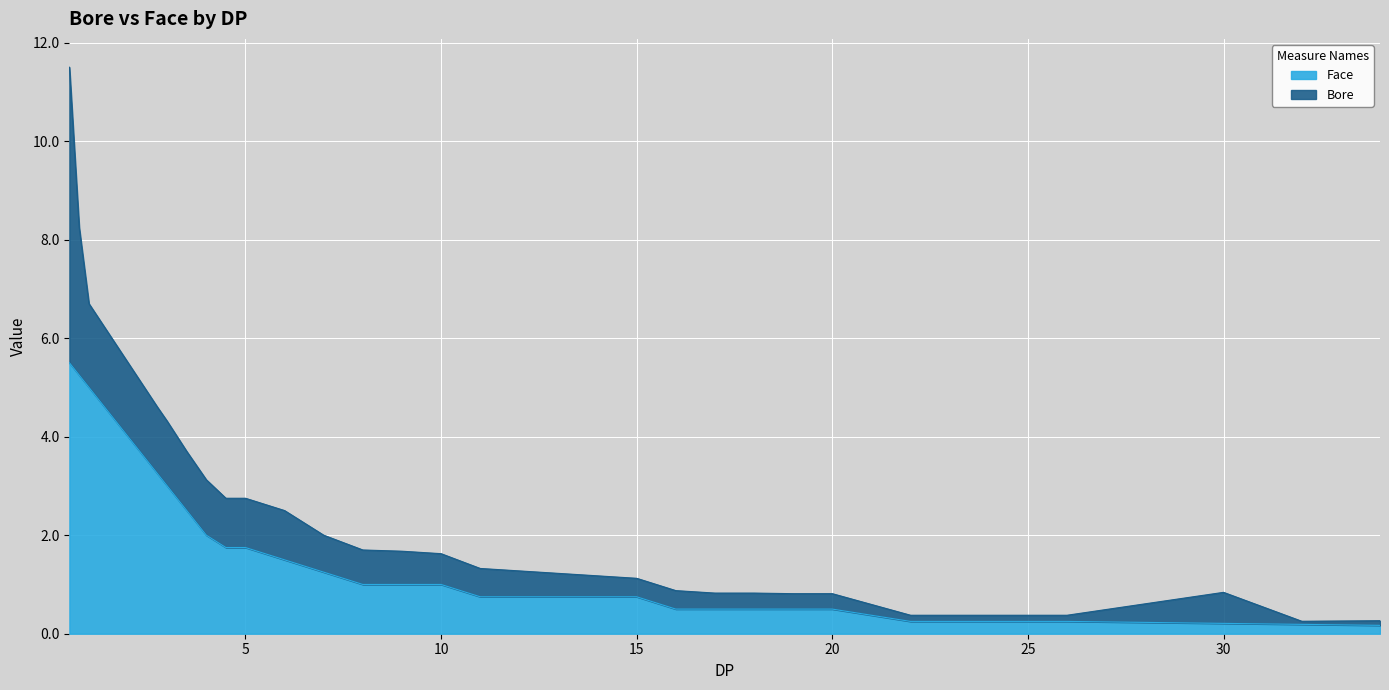

What is the difference between the values at 14 and 3.5?

1.8